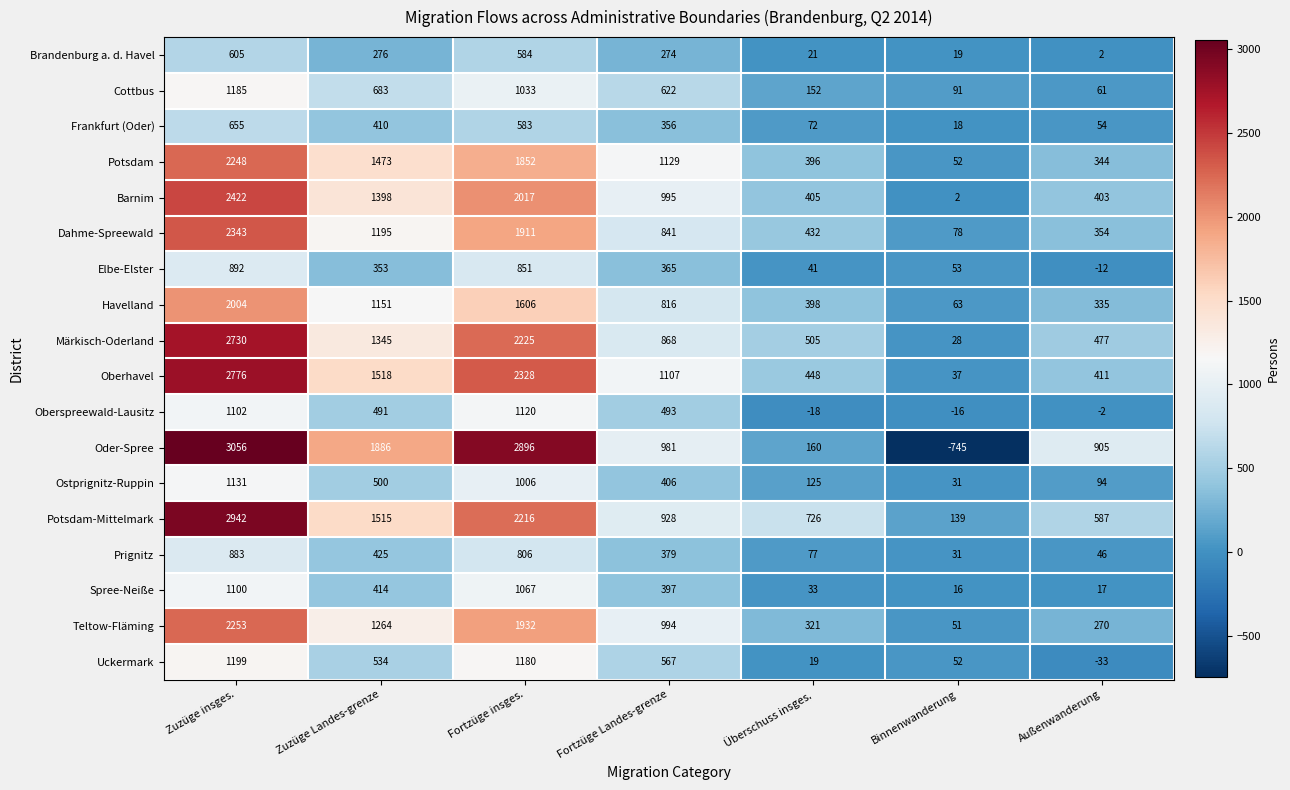

The value of Elbe-Elster at Fortzüge insges. is 851. True or false?

True